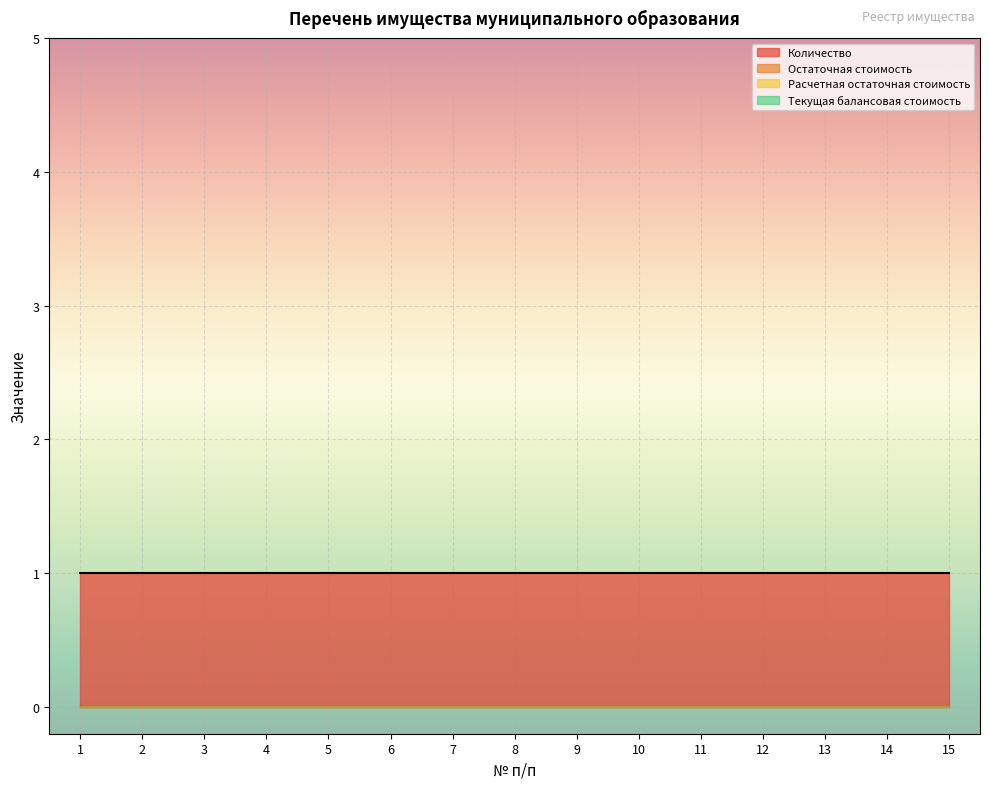

Reading left to right, list all the values displayed in this chart.

Количество: 1=1	2=1	3=1	4=1	5=1	6=1	7=1	8=1	9=1	10=1	11=1	12=1	13=1	14=1	15=1
Остаточная стоимость: 1=0	2=0	3=0	4=0	5=0	6=0	7=0	8=0	9=0	10=0	11=0	12=0	13=0	14=0	15=0
Расчетная остаточная стоимость: 1=0	2=0	3=0	4=0	5=0	6=0	7=0	8=0	9=0	10=0	11=0	12=0	13=0	14=0	15=0
Текущая балансовая стоимость: 1=0	2=0	3=0	4=0	5=0	6=0	7=0	8=0	9=0	10=0	11=0	12=0	13=0	14=0	15=0